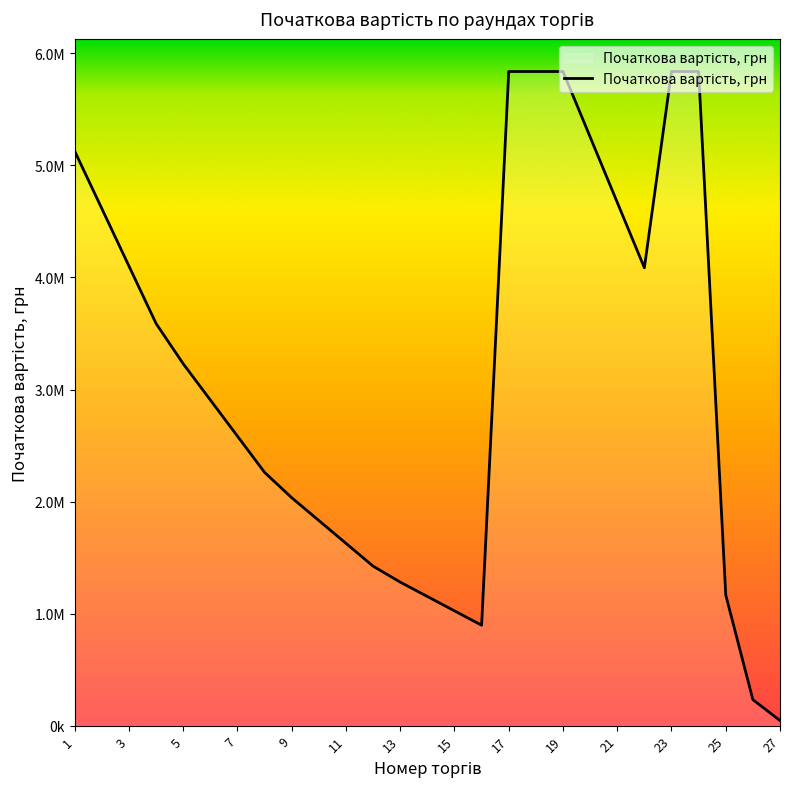

Is this an area chart (filled region under the line)?

Yes